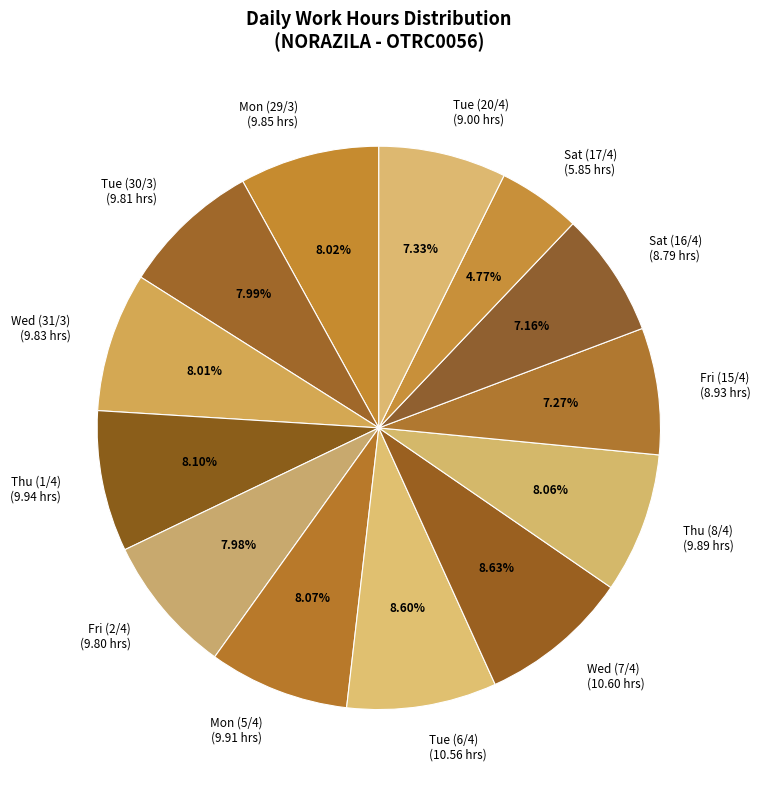

Is it true that Tue (6/4) is 9% of the pie?

True